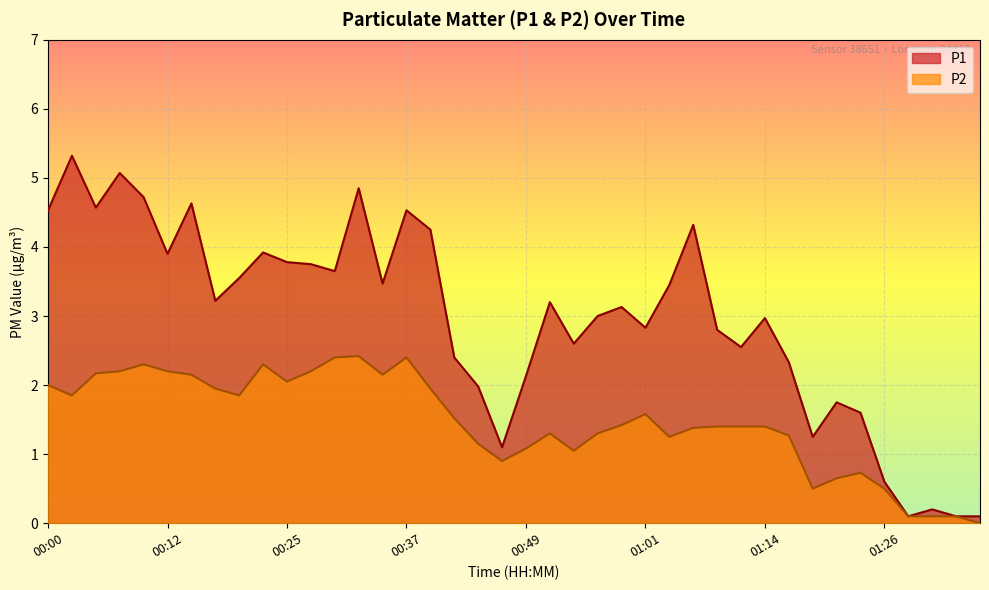

Which series has the widest spread of values?

P1